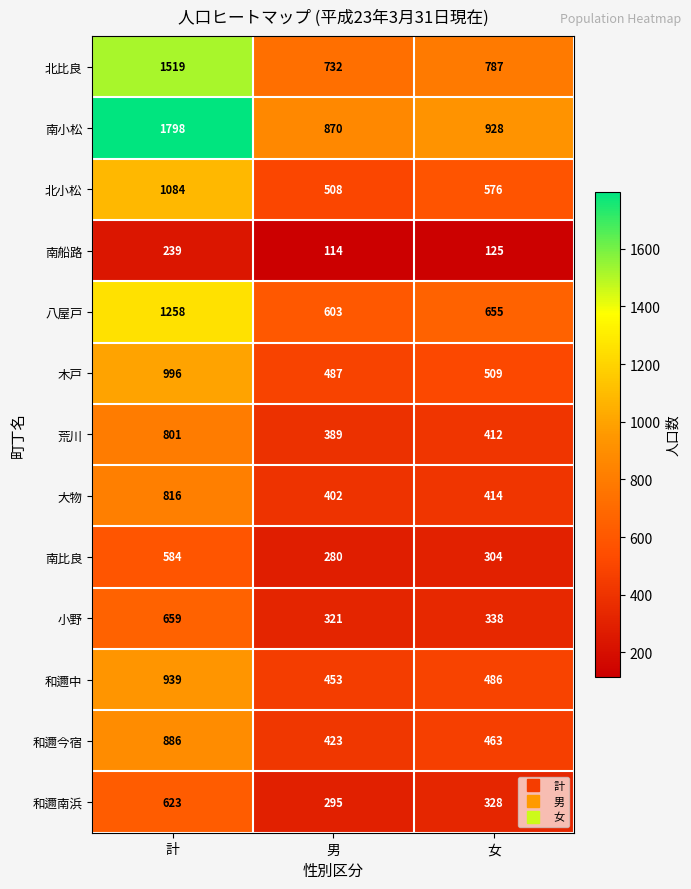

Which series has the largest total across all categories?

南小松